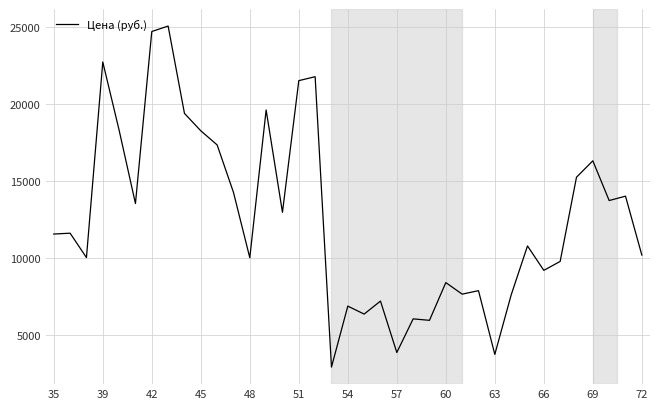

What is the average value?

12599.2